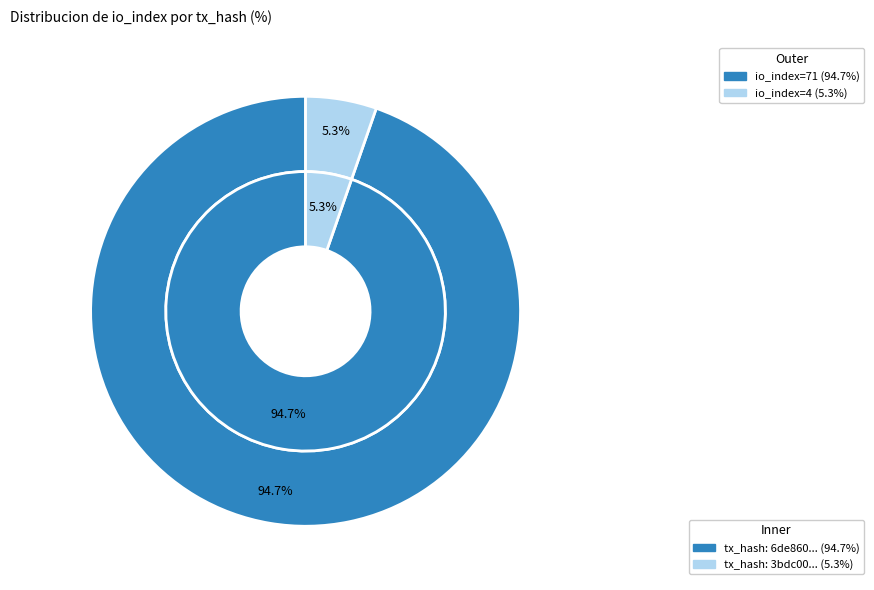

How many slices are in this pie chart?

2